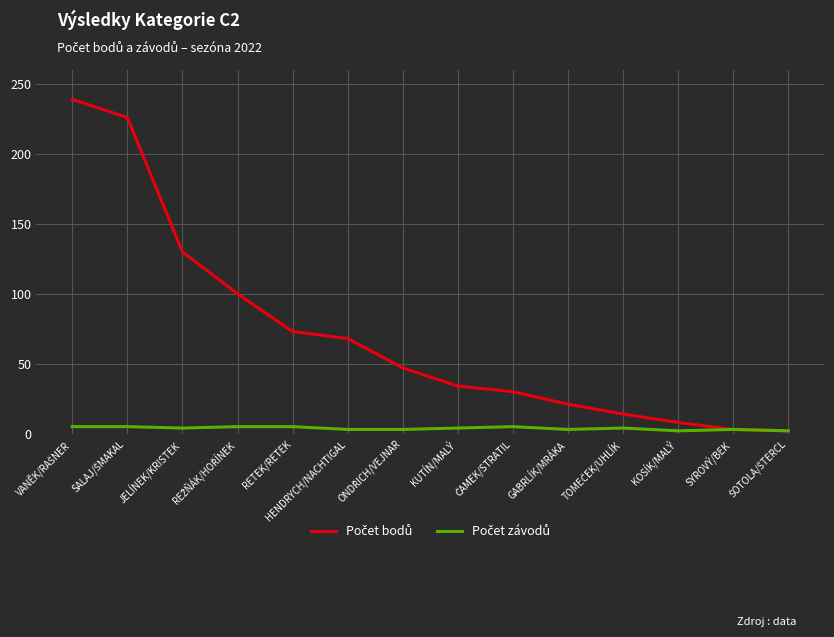

What is the greatest value displayed?

239